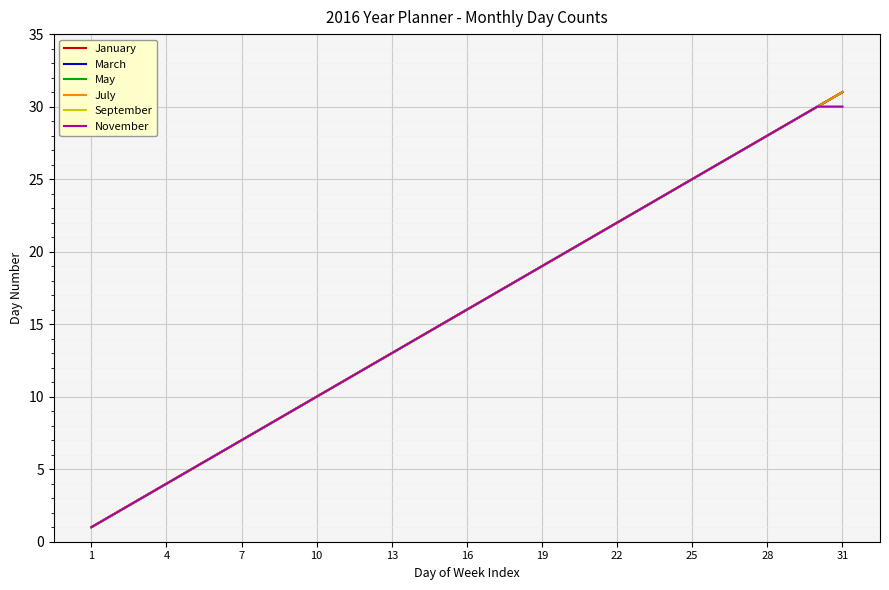

Which series has the largest total across all categories?

January